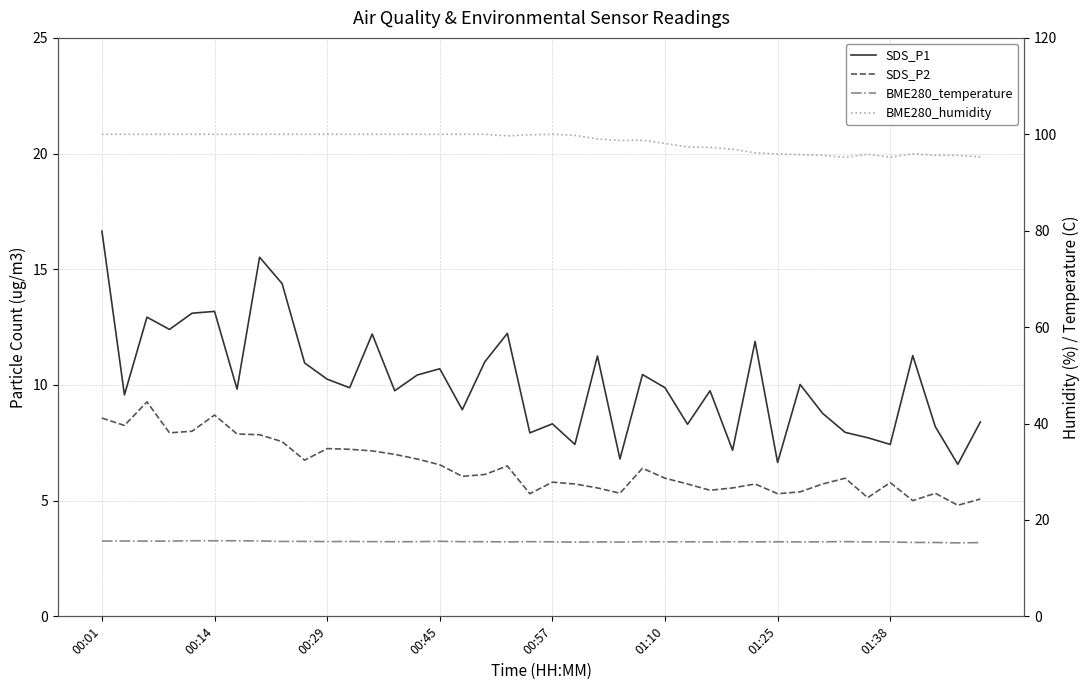

Is it true that SDS_P1 equals 11.4 at 01:38?

False